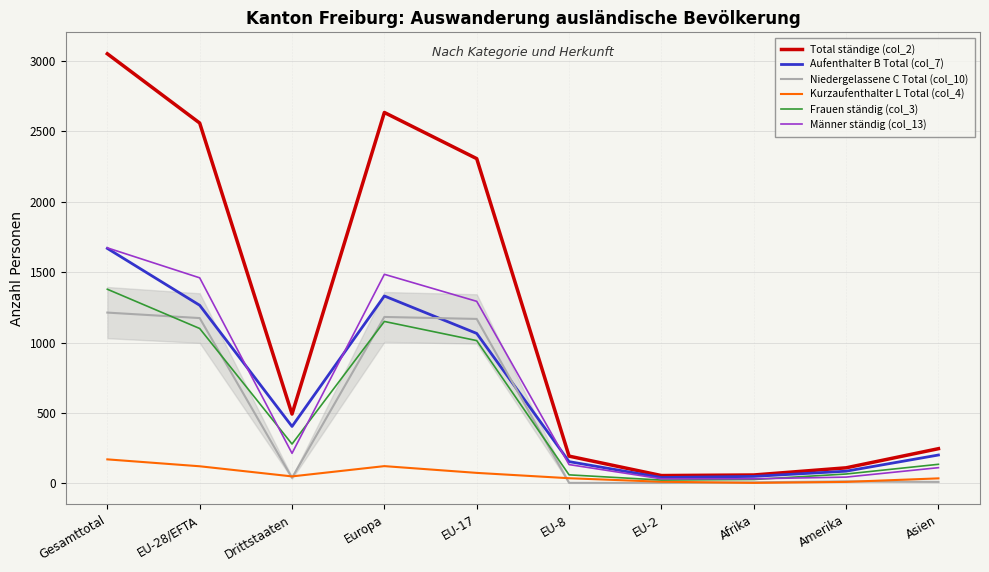

How many interior local peaks does the Total ständige (col_2) series have?

1